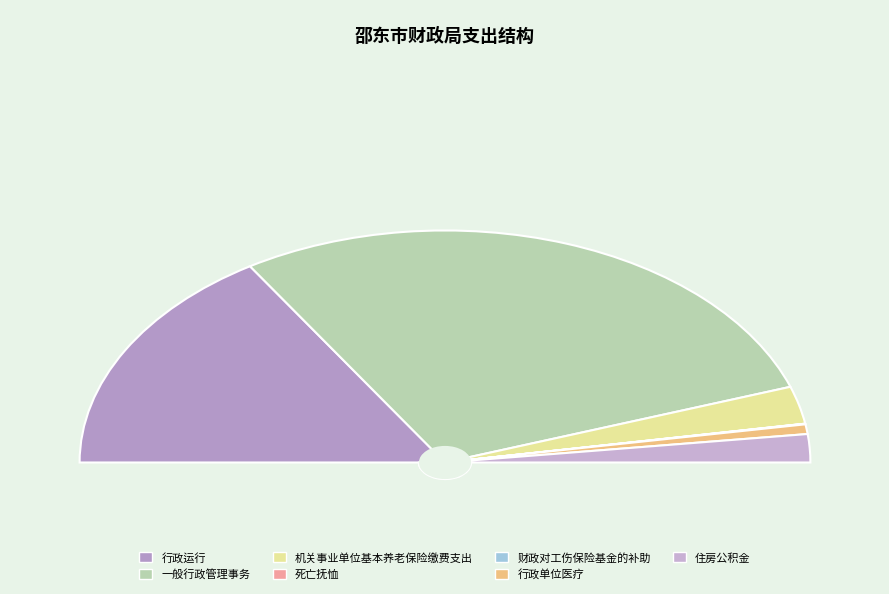

Which category accounts for the majority?

一般行政管理事务